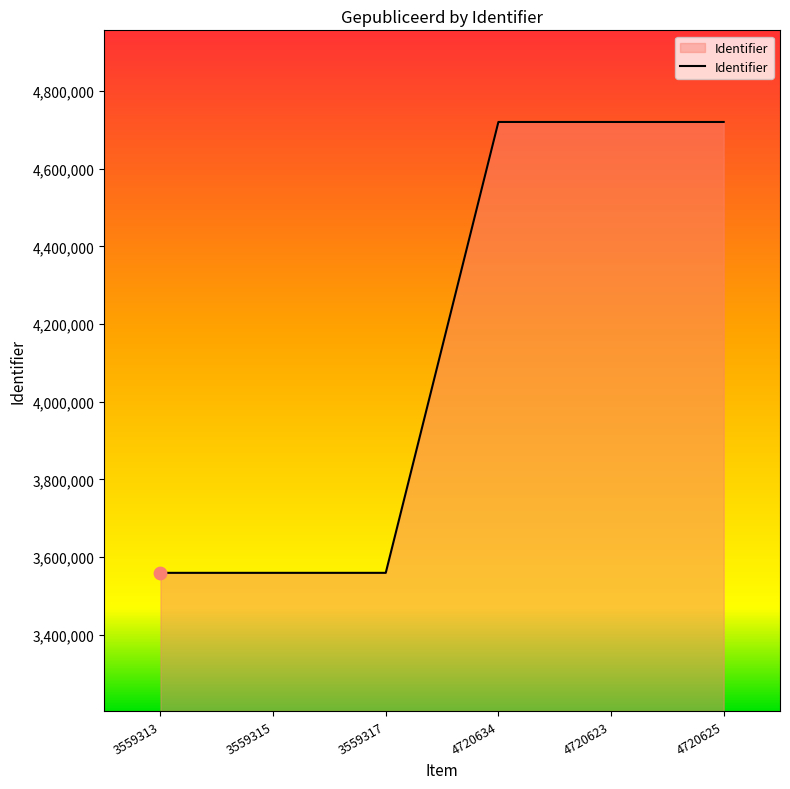

Approximately how many times larger is the value at 4720623 compared to 4720634?

1.0